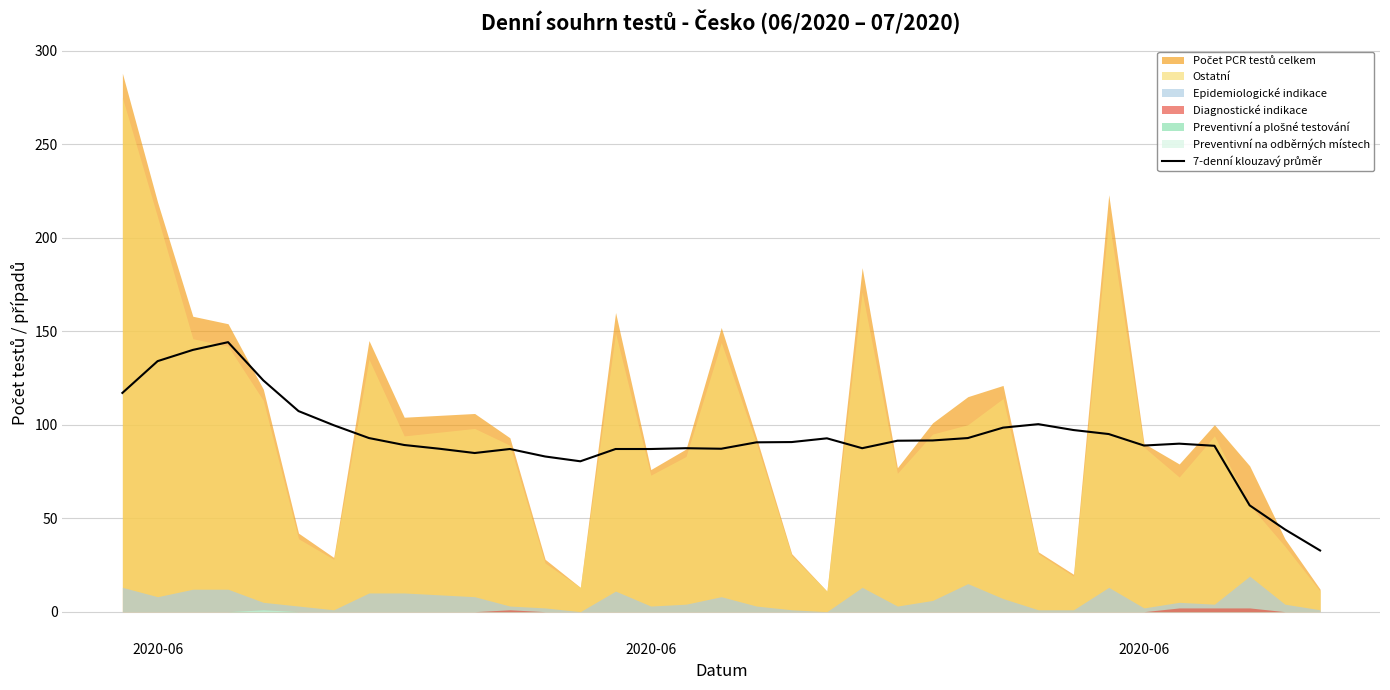

How many values are below 90?

17